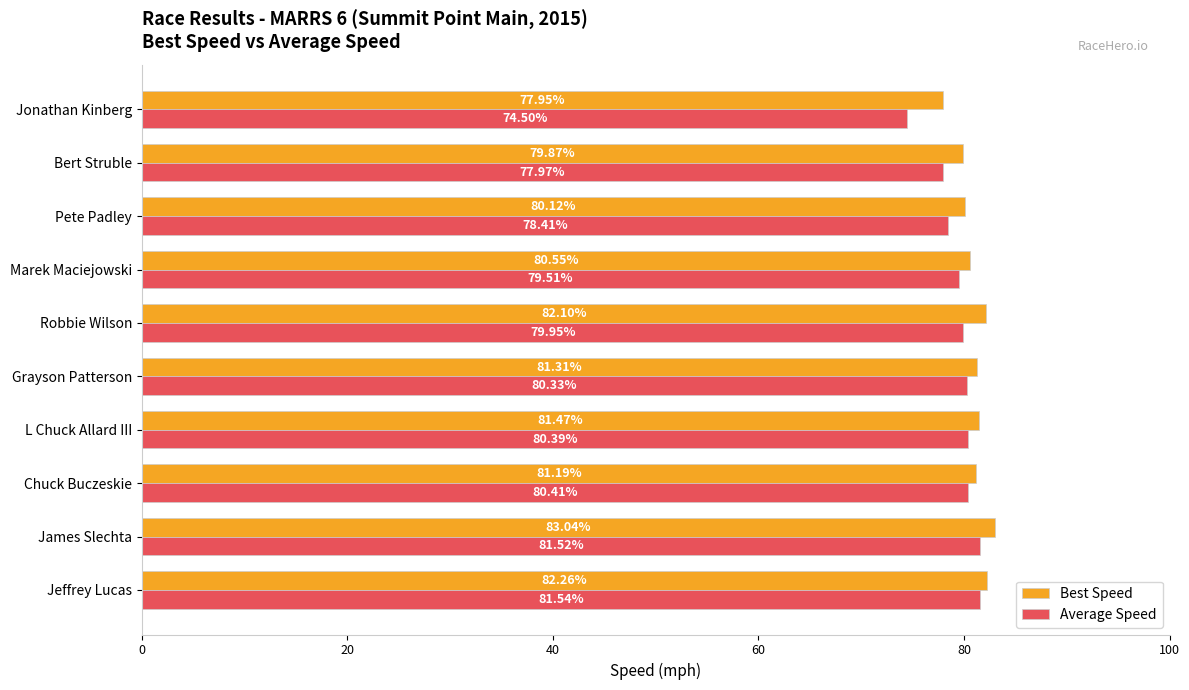

Which series has the largest total across all categories?

Best Speed